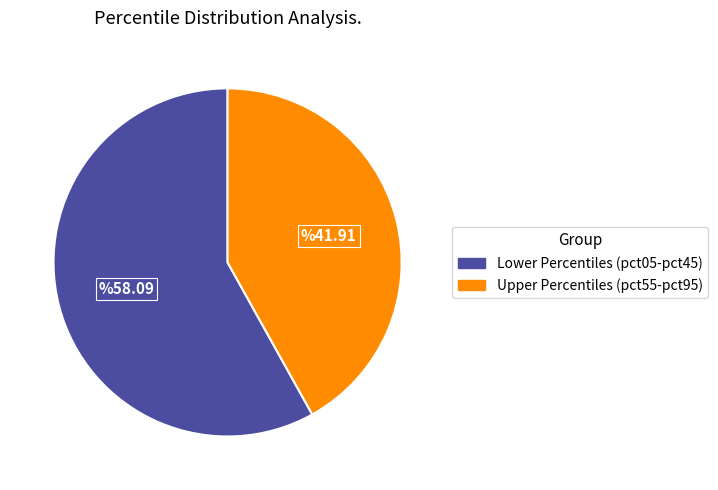

Does any single category account for the majority?

Yes